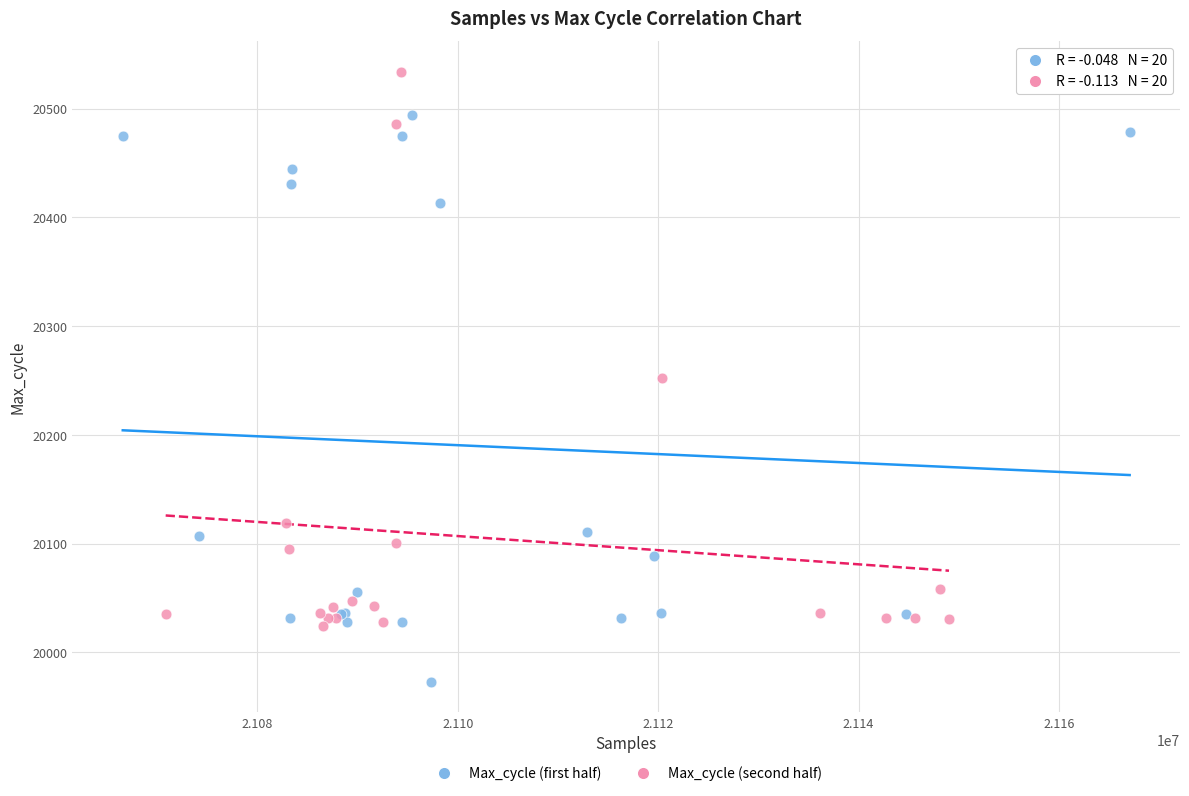

What are all the series names shown in the legend?

Max_cycle (first half), Max_cycle (second half)